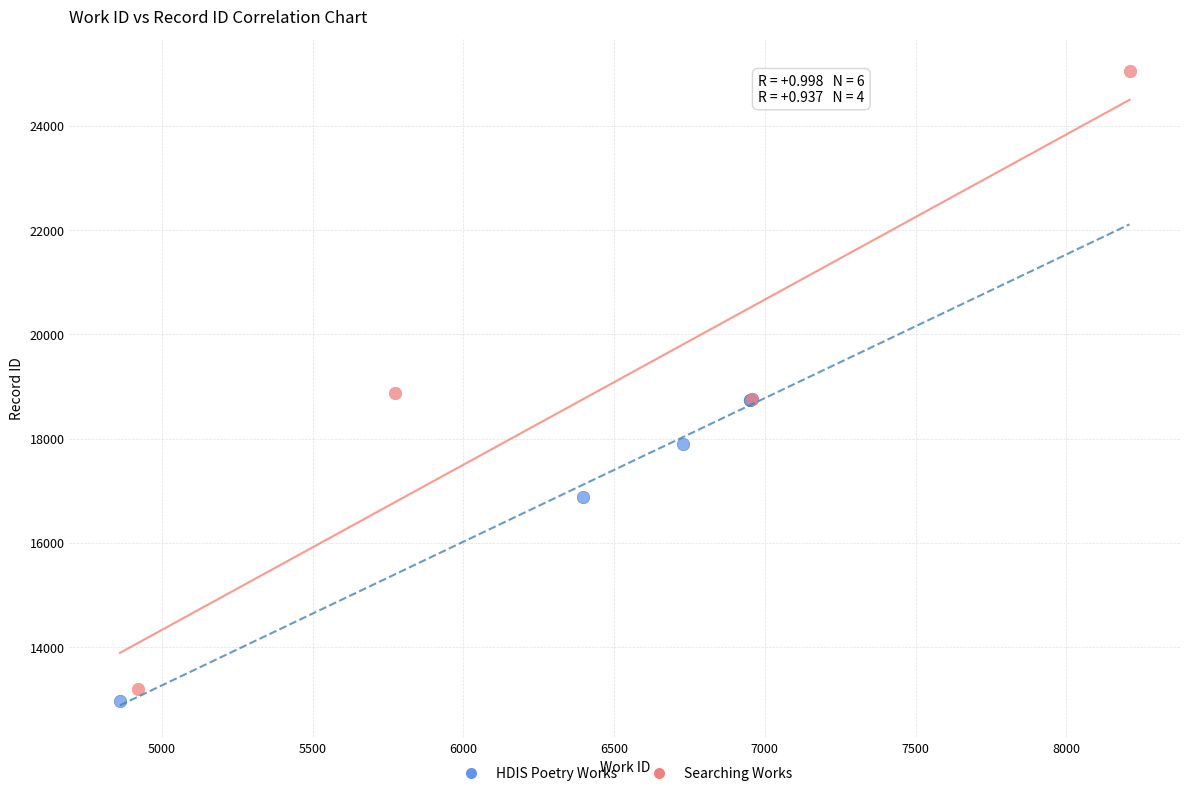

What are all the series names shown in the legend?

HDIS Poetry Works, Searching Works